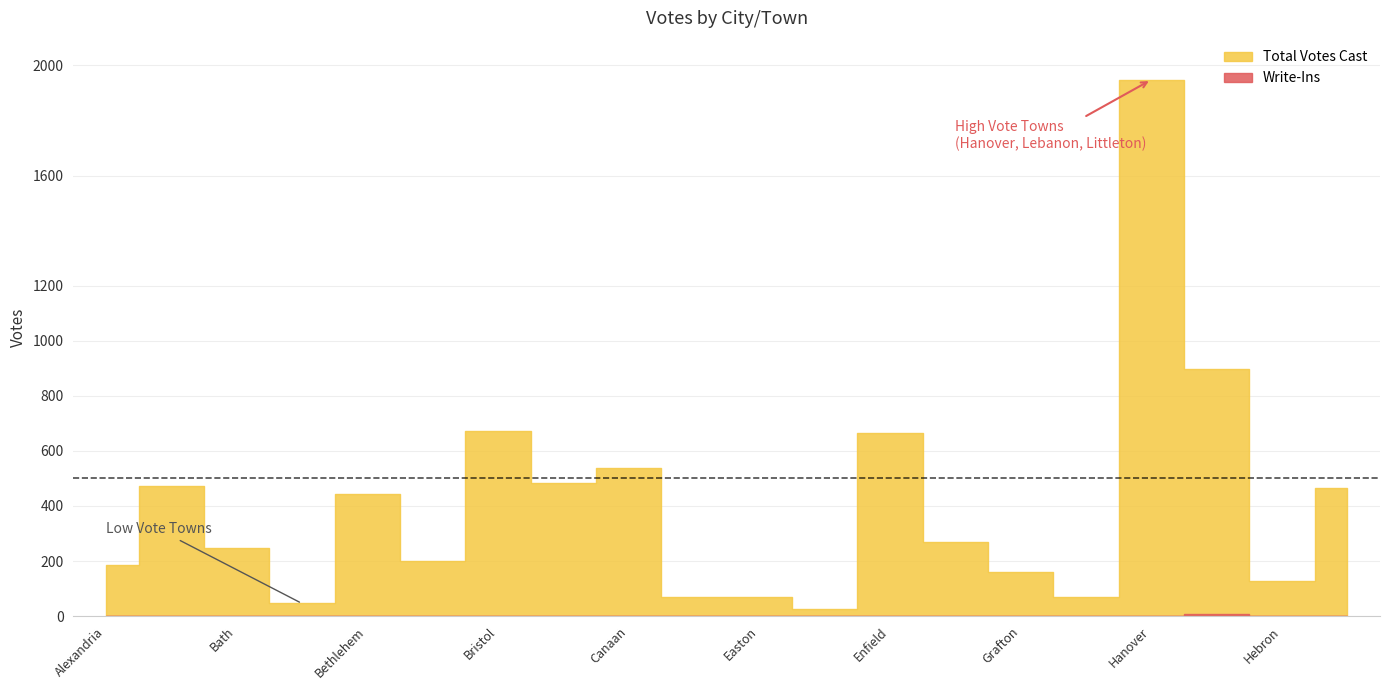

Reading left to right, transcribe all the data shown in this chart.

Total Votes Cast: 184	471	246	46	443	199	674	485	539	71	69	26	664	270	159	69	1948	896	129	465
Write-Ins: 0	0	0	0	0	0	0	0	0	0	0	0	0	0	0	0	0	7	0	0